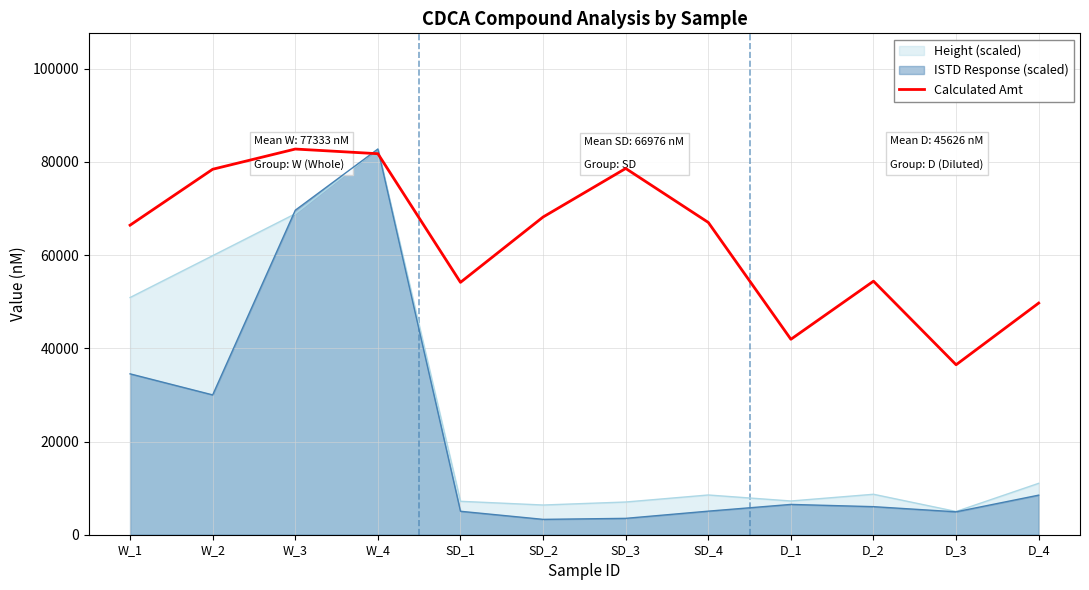

How many lines are shown in the chart?

3